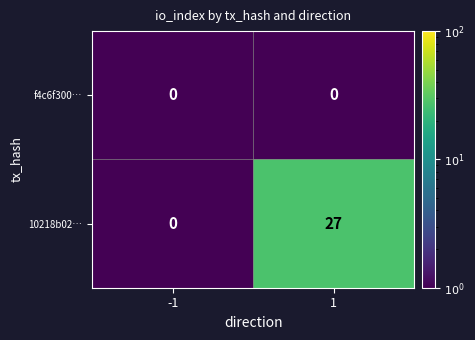

Which series has the largest range (max minus min)?

10218b02…